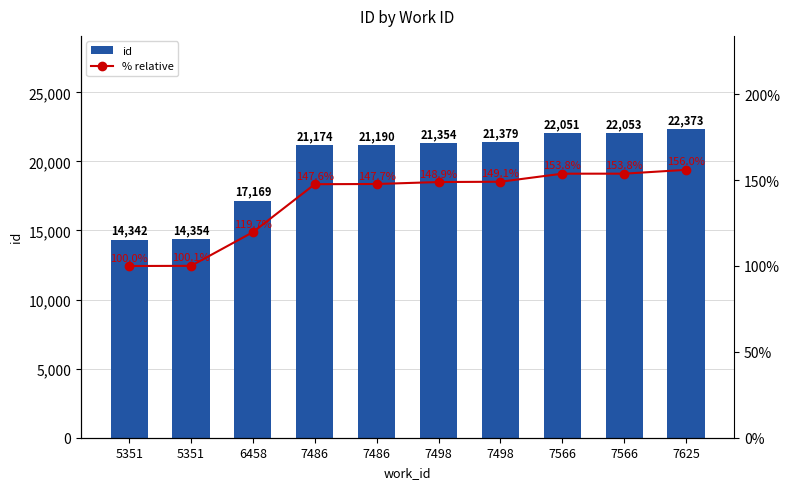

Reading right to left, extract all data points from this chart.

id: 22373.0	22053.0	22051.0	21379.0	21354.0	21190.0	21174.0	17169.0	14354.0	14342.0
% relative: 156.0	153.8	153.8	149.1	148.9	147.7	147.6	119.7	100.1	100.0